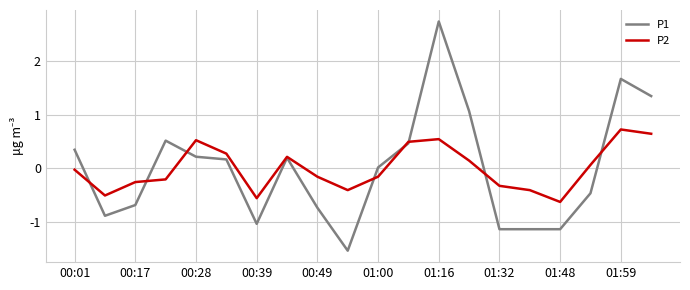

Which series has the widest spread of values?

P1